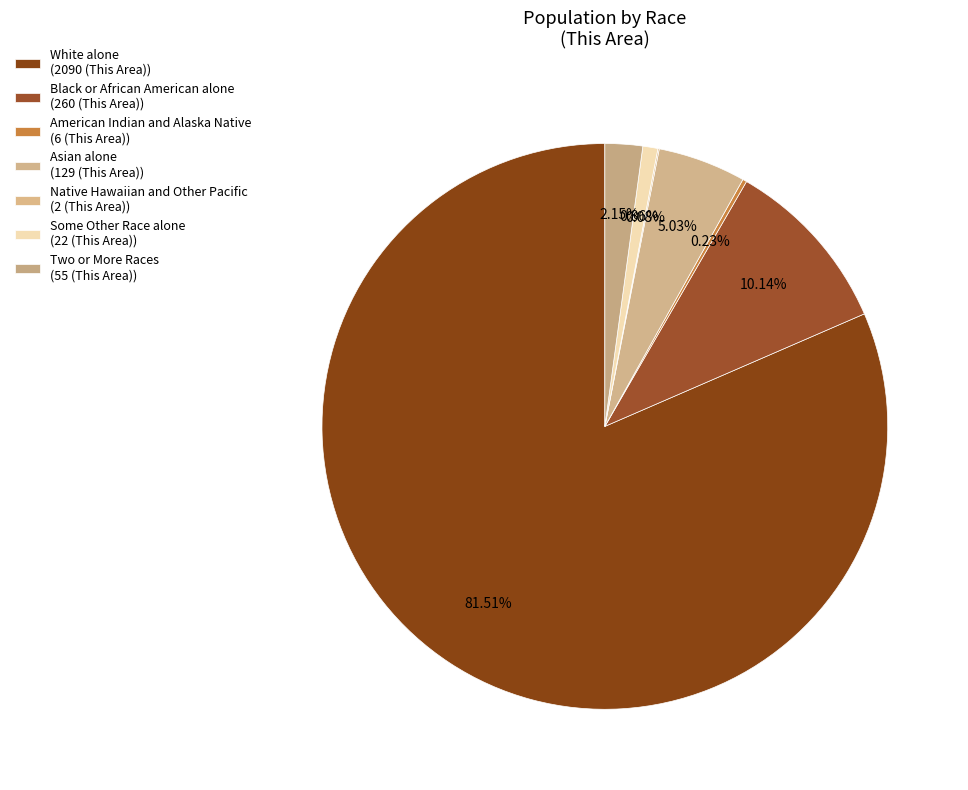

What is the smallest slice in the pie chart?

Native Hawaiian and Other Pacific